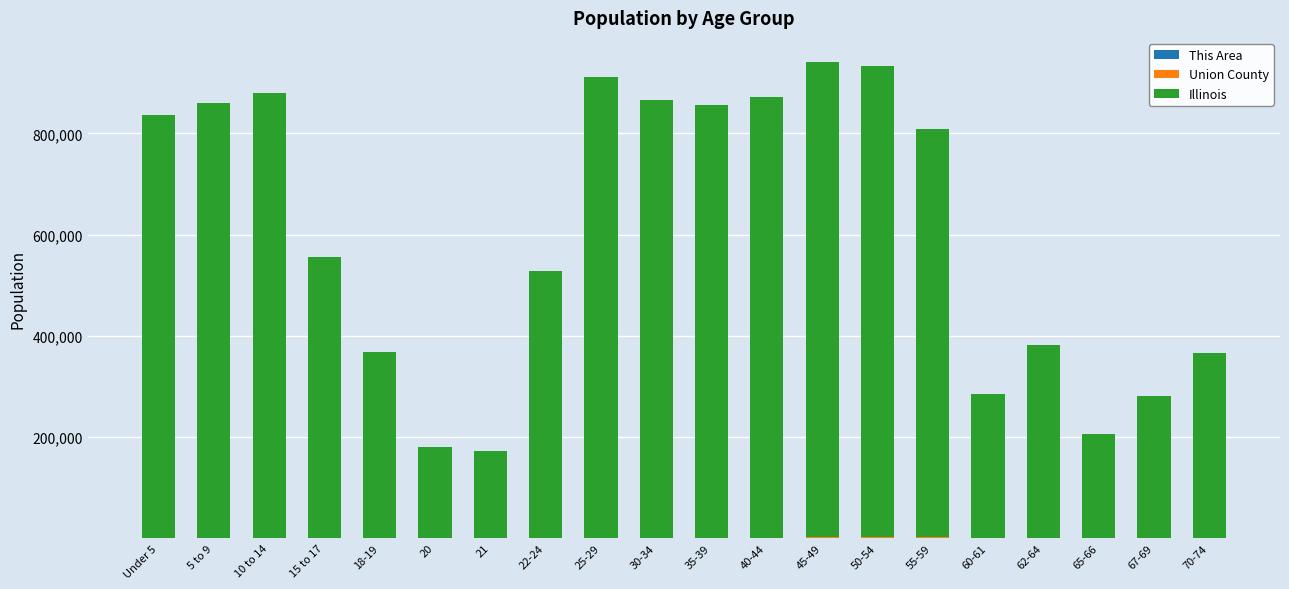

What is the difference between the second highest and minimum values in the This Area series?

59